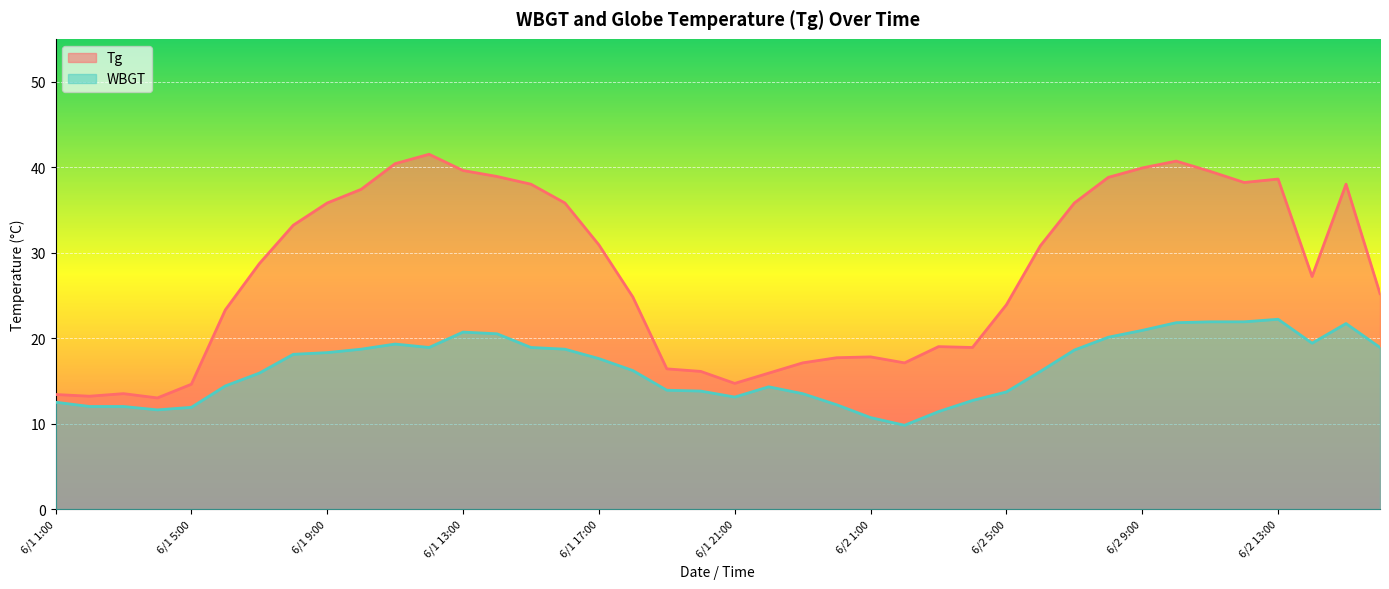

What position from the left is 6/2 6:00?

30